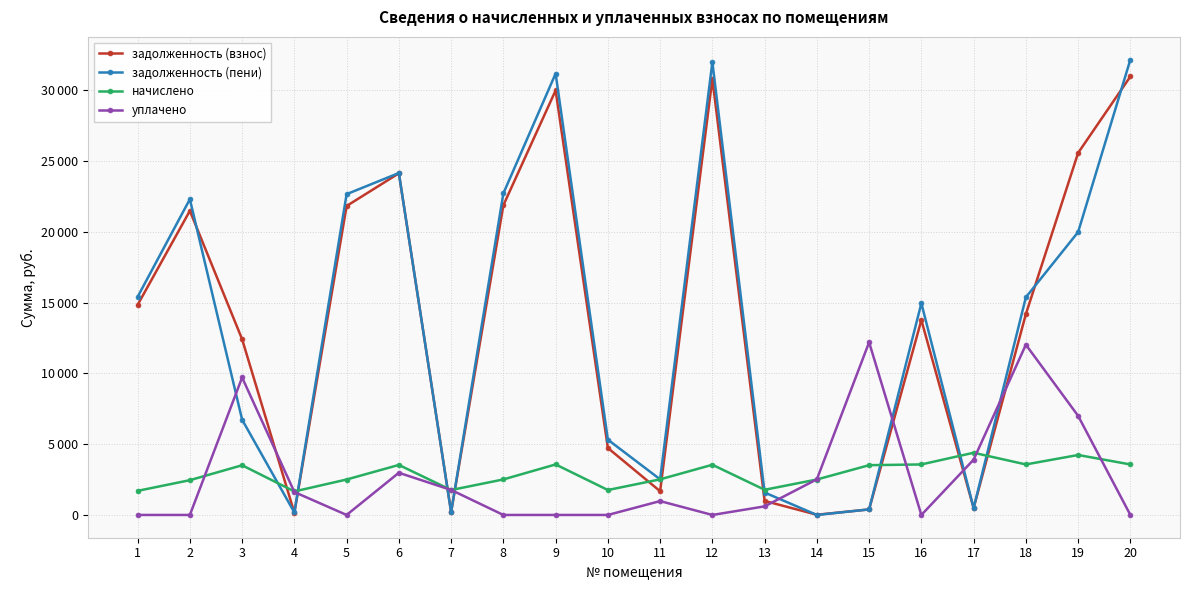

Between 10 and 11, which series saw the biggest shift?

задолженность (взнос)